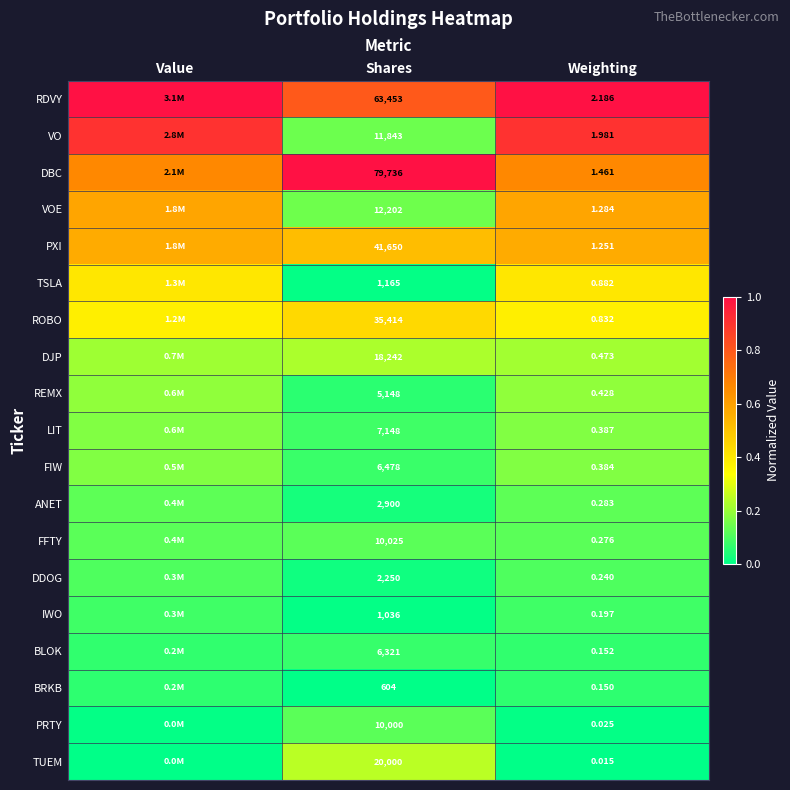

Between Shares and Weighting, which series saw the biggest shift?

DBC